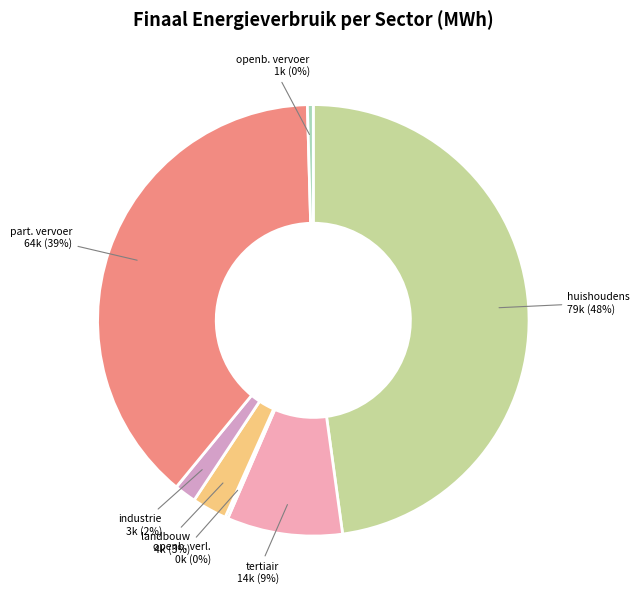

Count the number of slices in the pie.

7